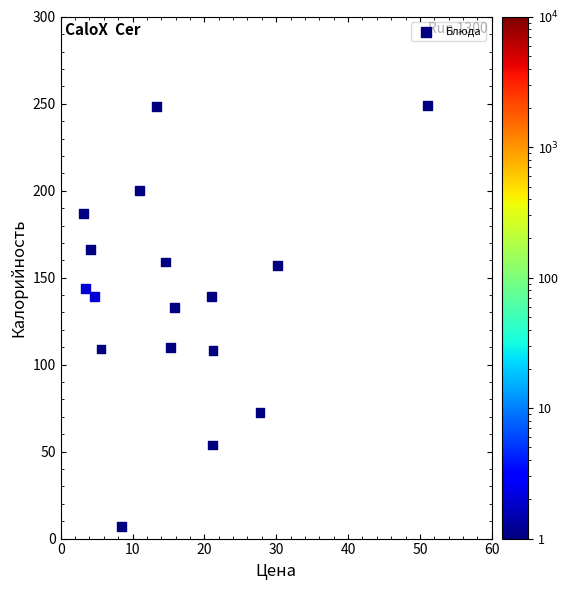

What is the range of X values (max minus min)?

47.9